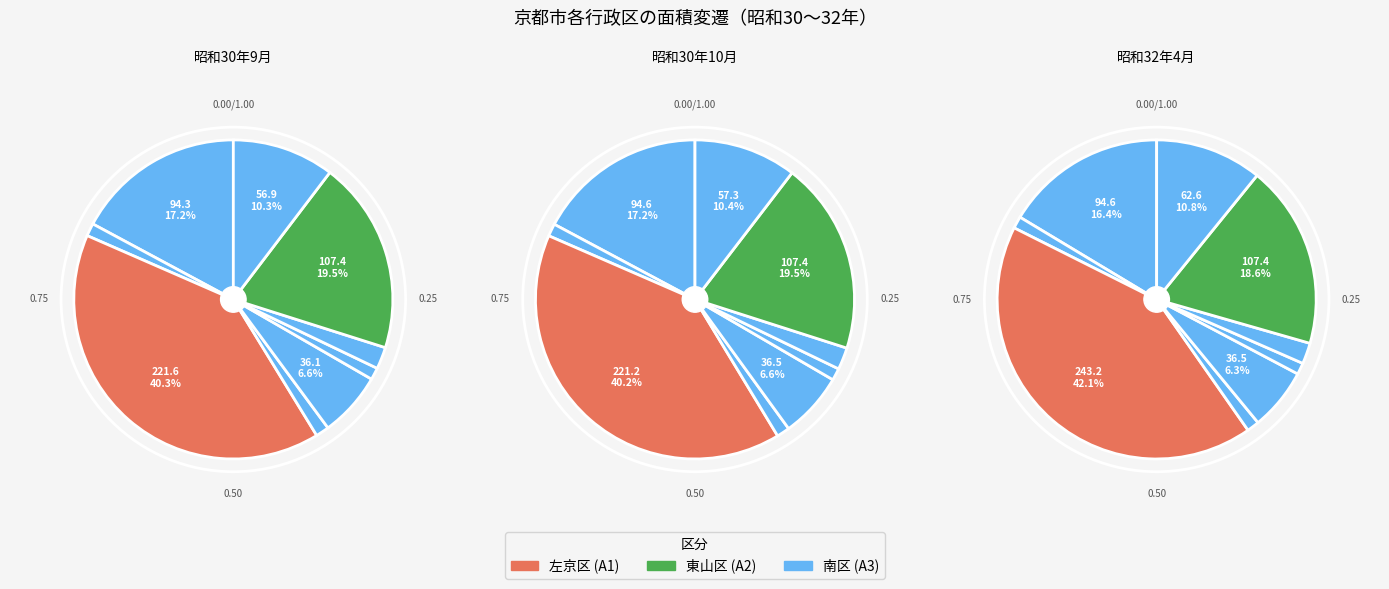

To the nearest percent, what is the difference between the largest and smallest slice percentages?

40%